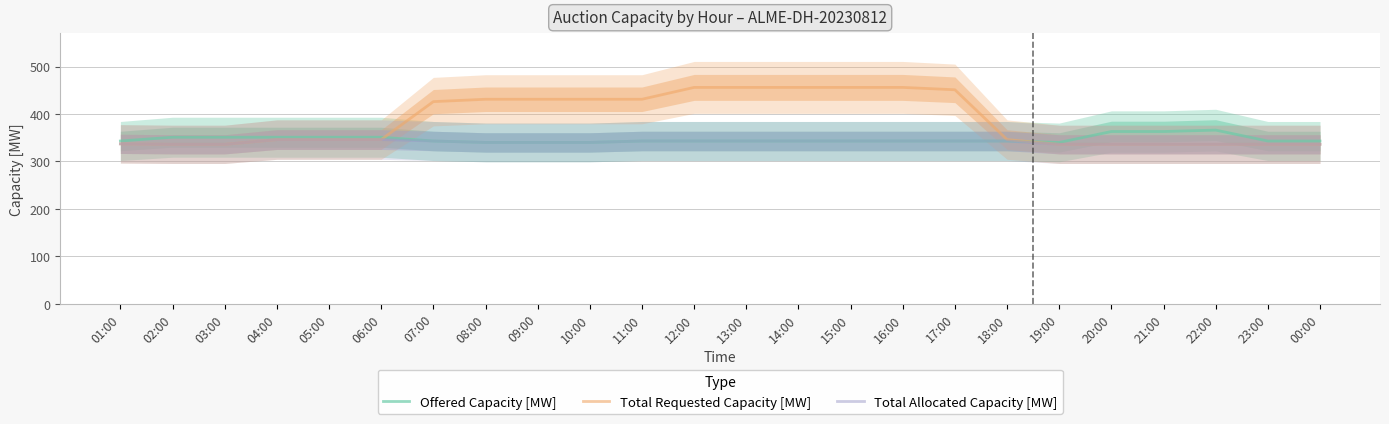

Rank the series at 12:00 from lowest to highest value.

Offered Capacity [MW], Total Allocated Capacity [MW], Total Requested Capacity [MW]